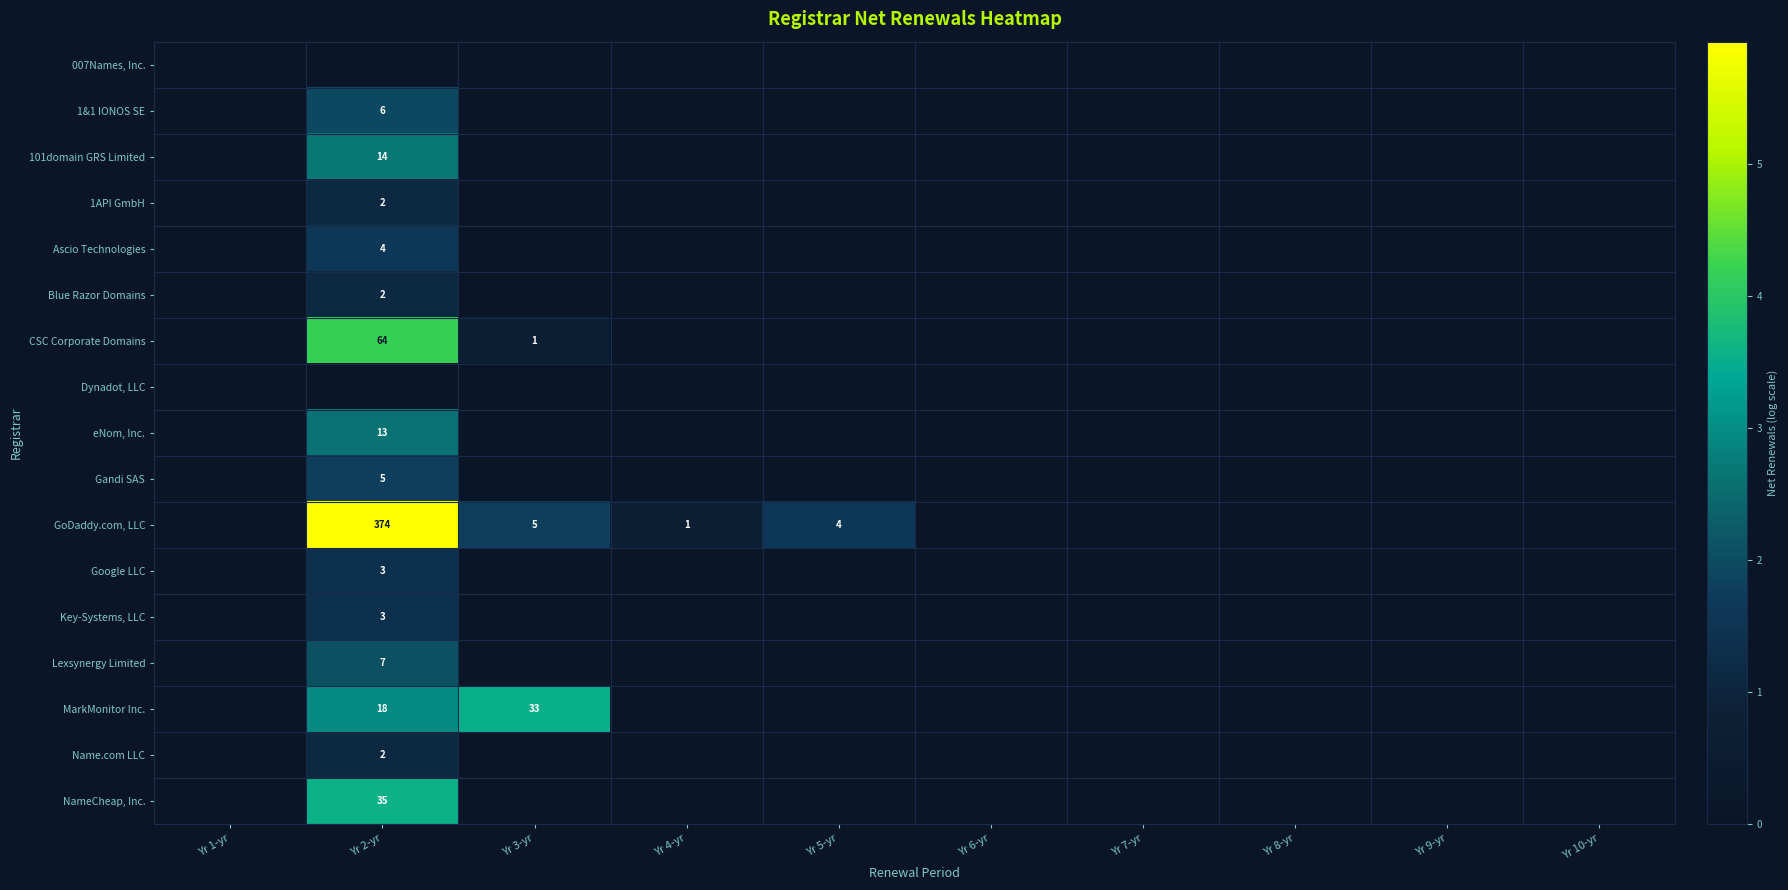

True or false: CSC Corporate Domains has a value of 18 at Yr 2-yr.

False